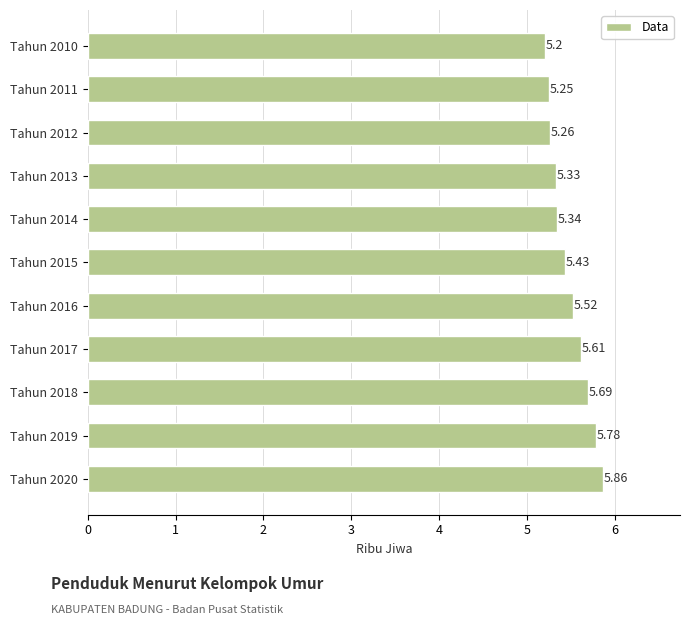

Does the chart contain any negative values?

No